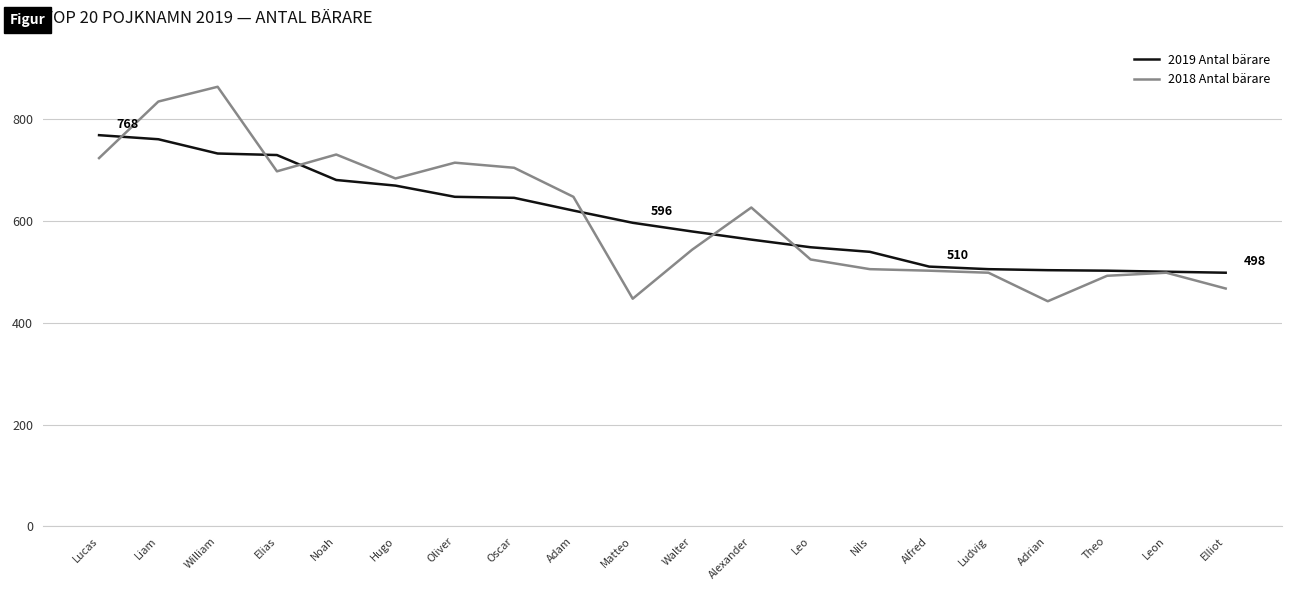

True or false: 2019 Antal bärare has a value of 596 at Matteo.

True